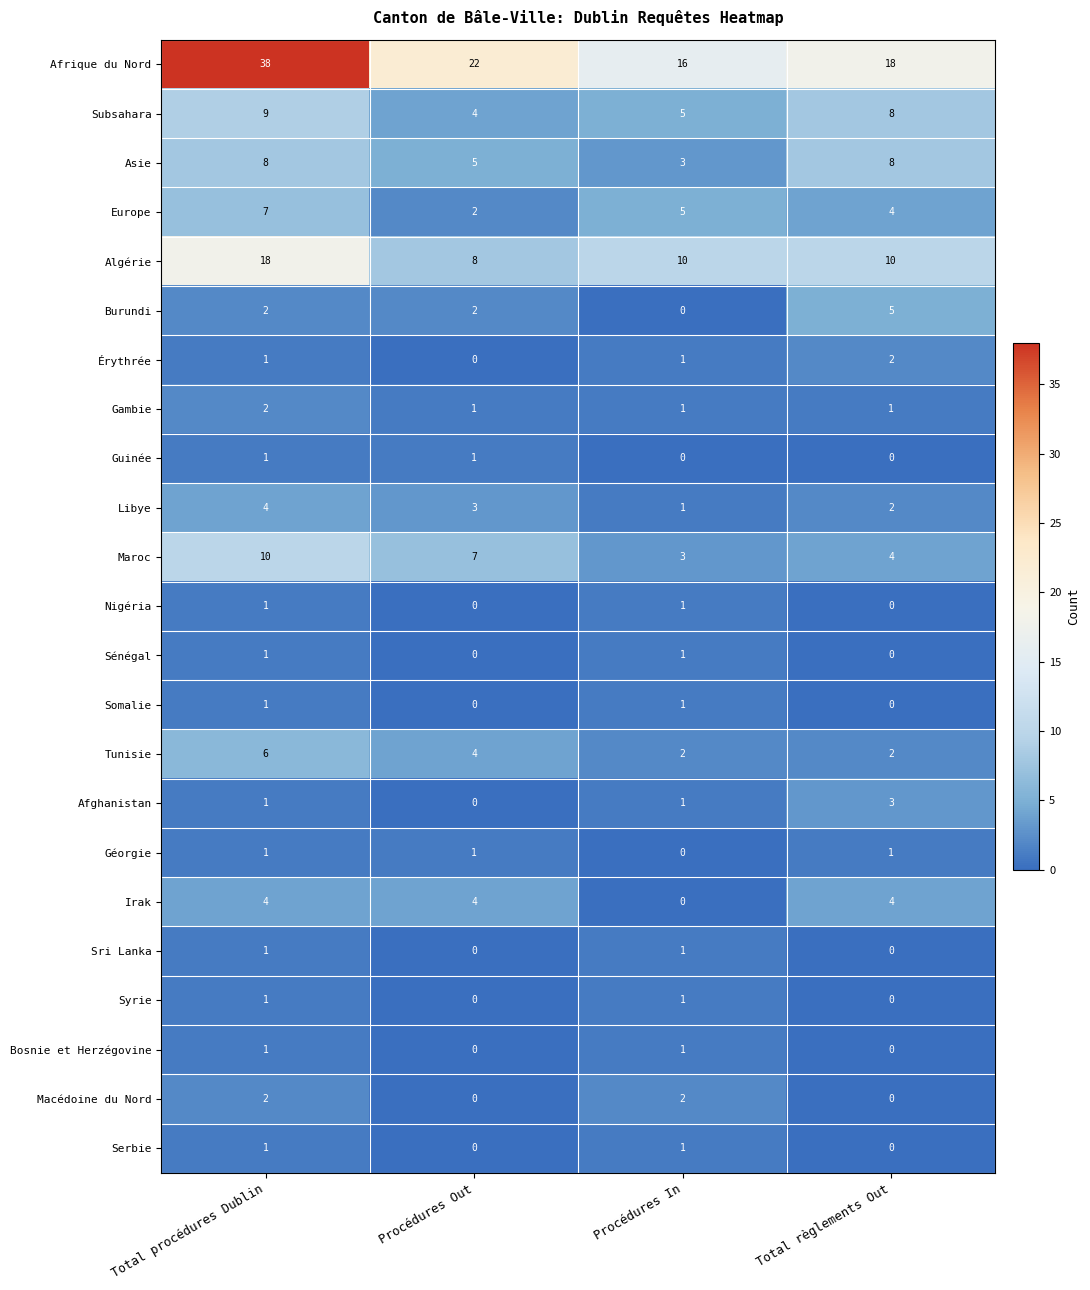

What is the total value across all series at Total règlements Out?

72